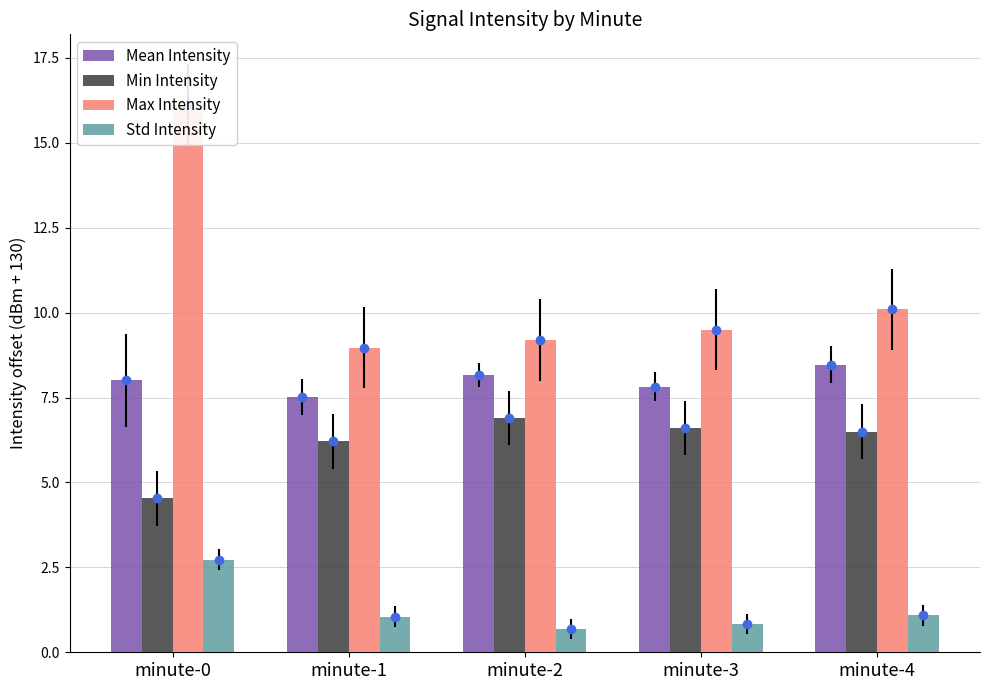

Is the value of Mean Intensity at minute-3 greater than the value of Min Intensity at minute-4?

Yes